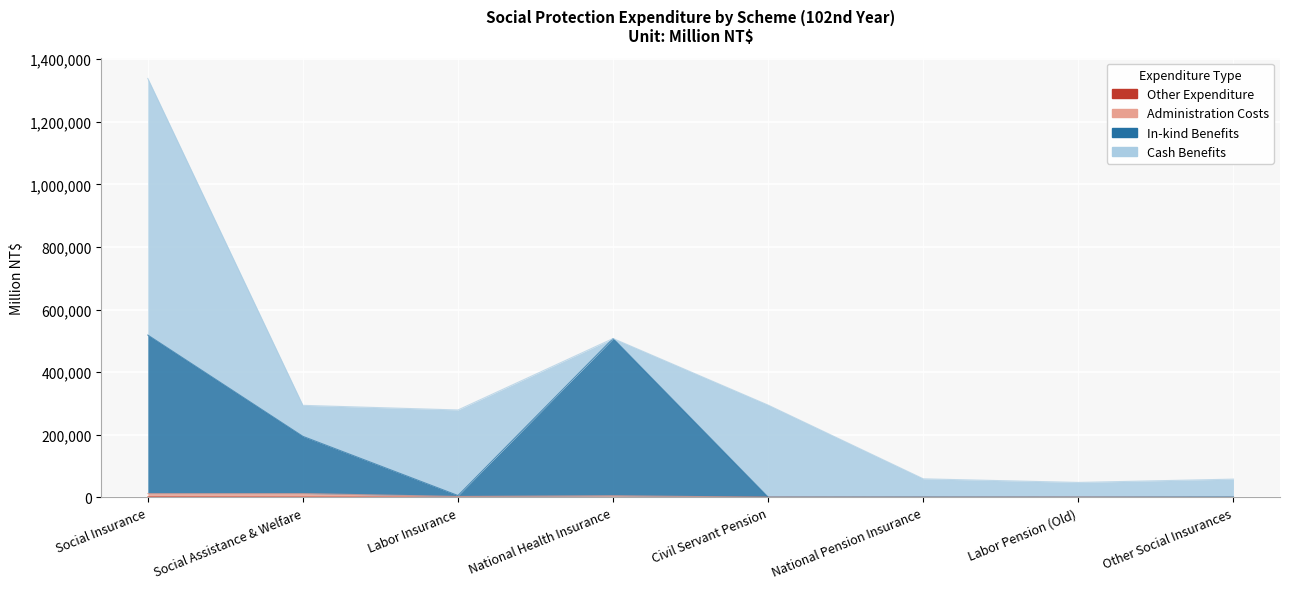

In Total Expenditure, how many points are higher than both neighbors (excluding endpoints)?

1